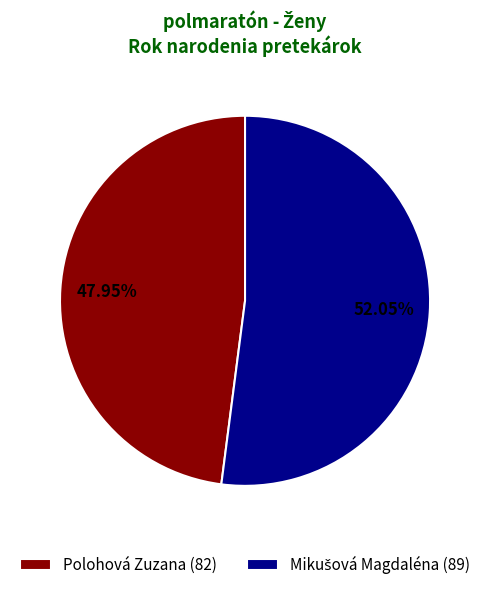

Count the number of slices in the pie.

2